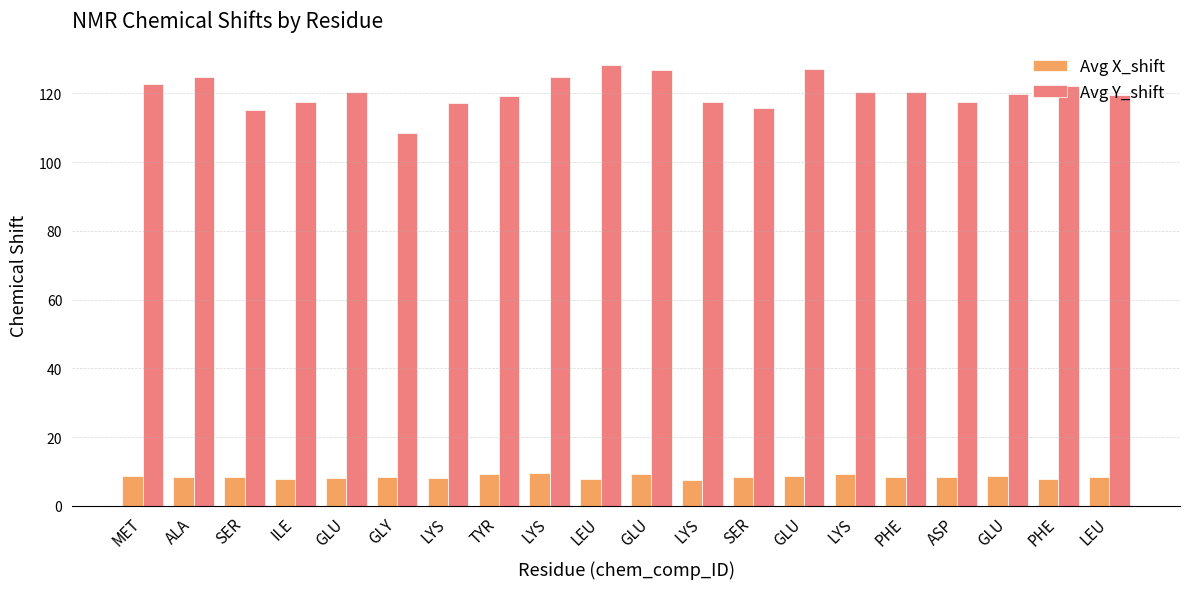

How many bars are there in total?

40